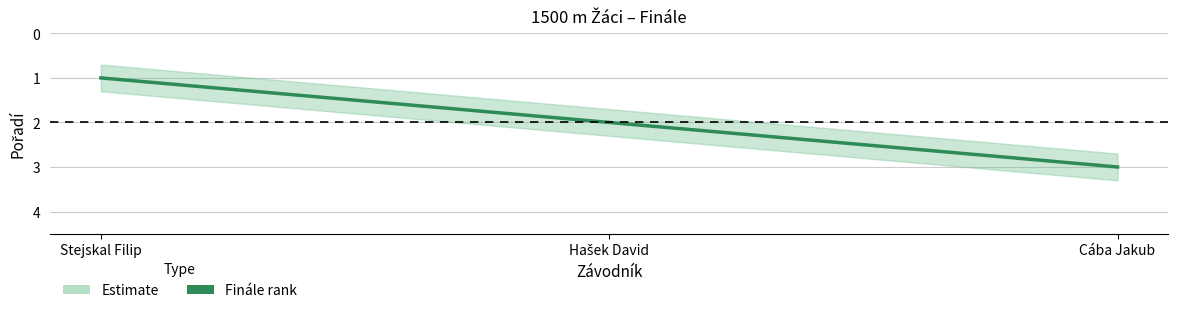

What is the change in value from Stejskal Filip to Hašek David?

+1